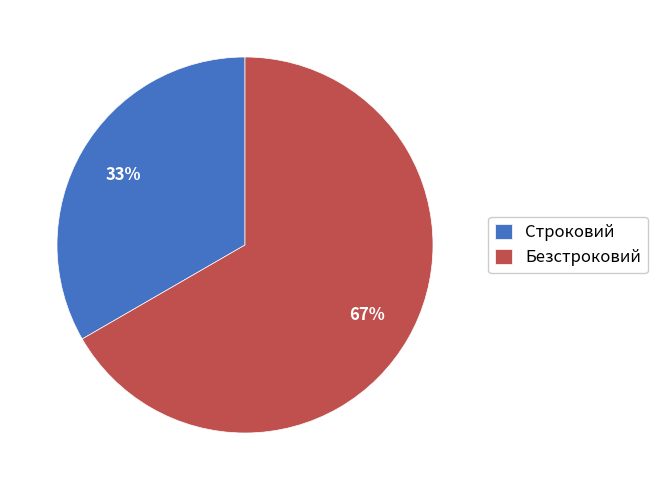

Combined, do Безстроковий and Строковий account for over 50%?

Yes